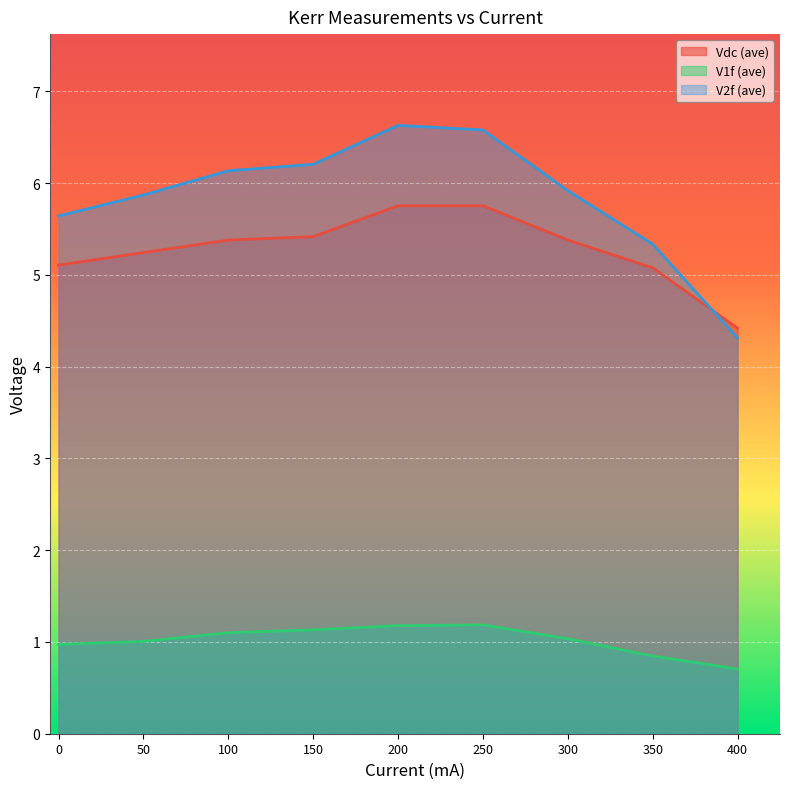

What is the value of the V1f (ave) point at the 6th from the left?

1.2